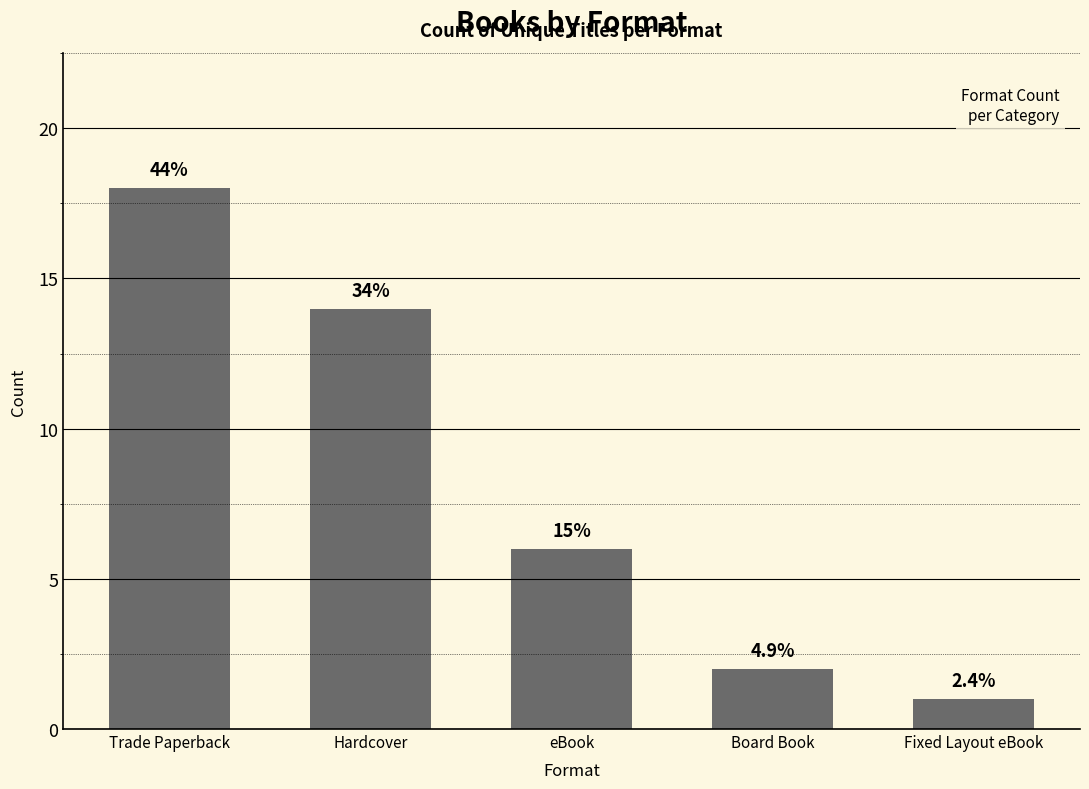

What is the smallest value displayed?

1